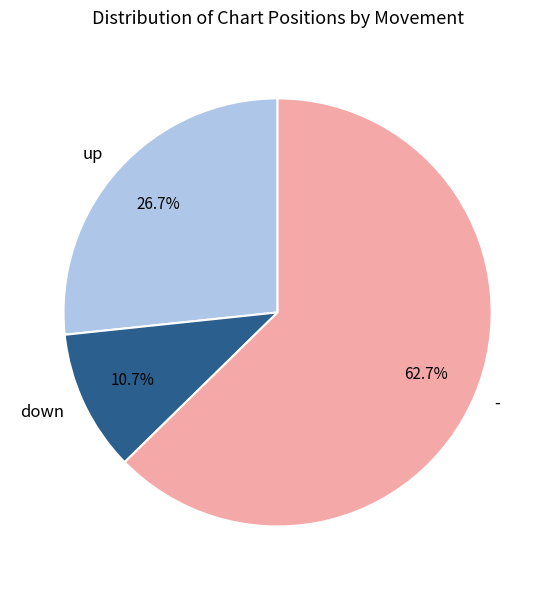

What is the largest slice in the pie chart?

-